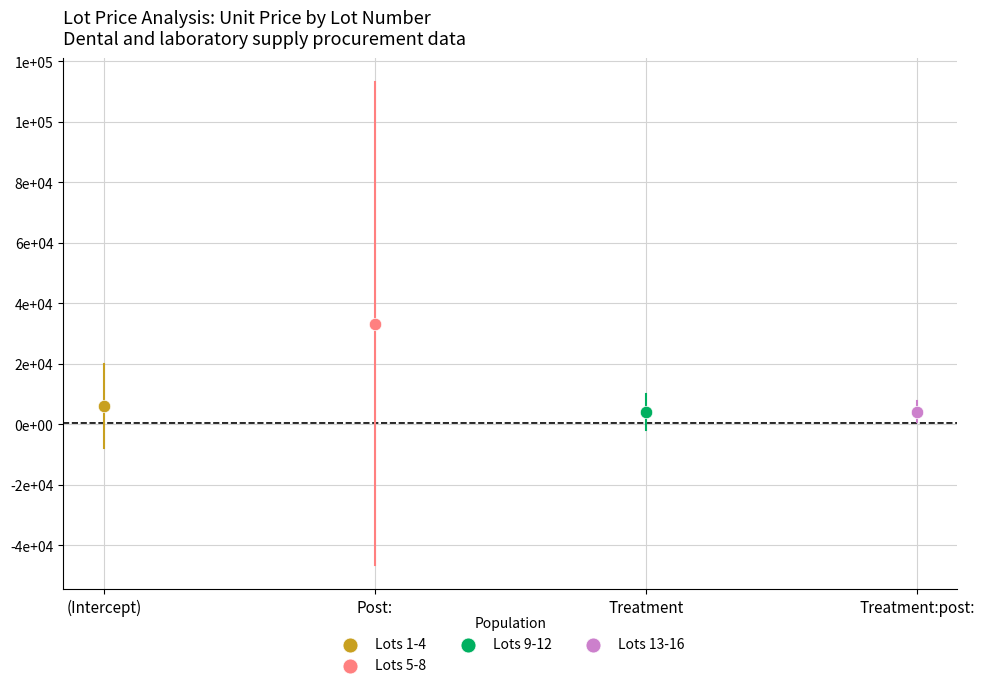

What are all the series names shown in the legend?

Lots 1-4, Lots 5-8, Lots 9-12, Lots 13-16